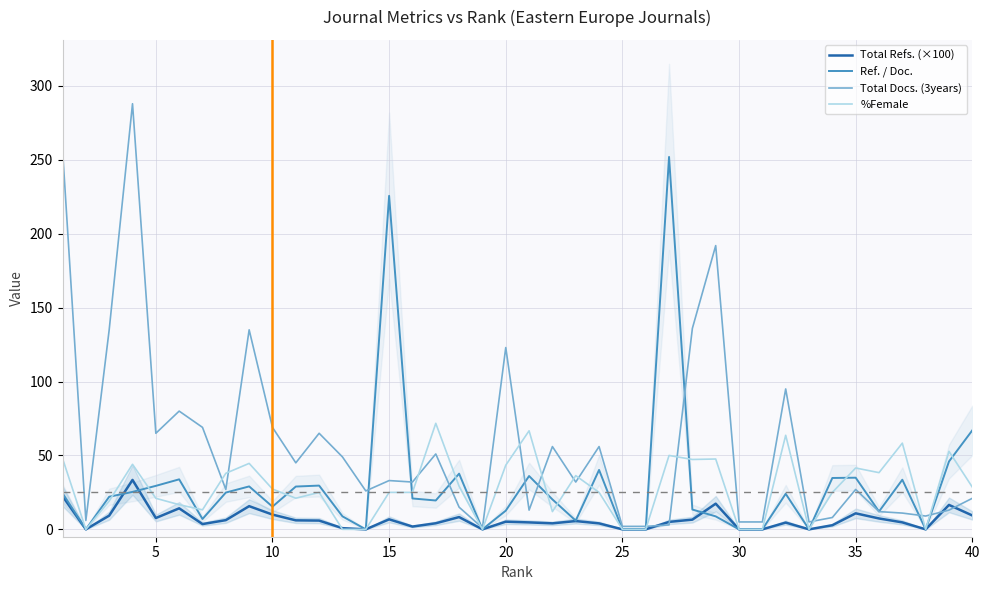

The value of Ref. / Doc. at 20 is 12.6. True or false?

True